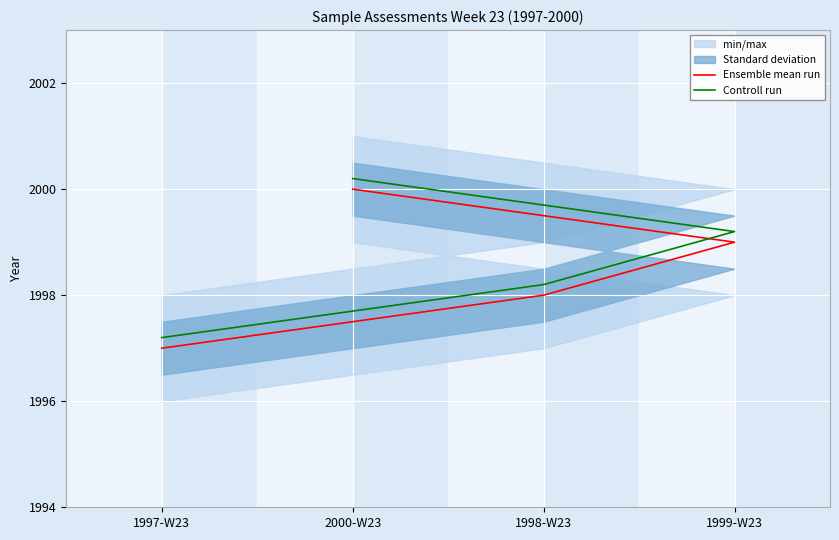

At which label is Controll run closest to 1998?

1998-W23